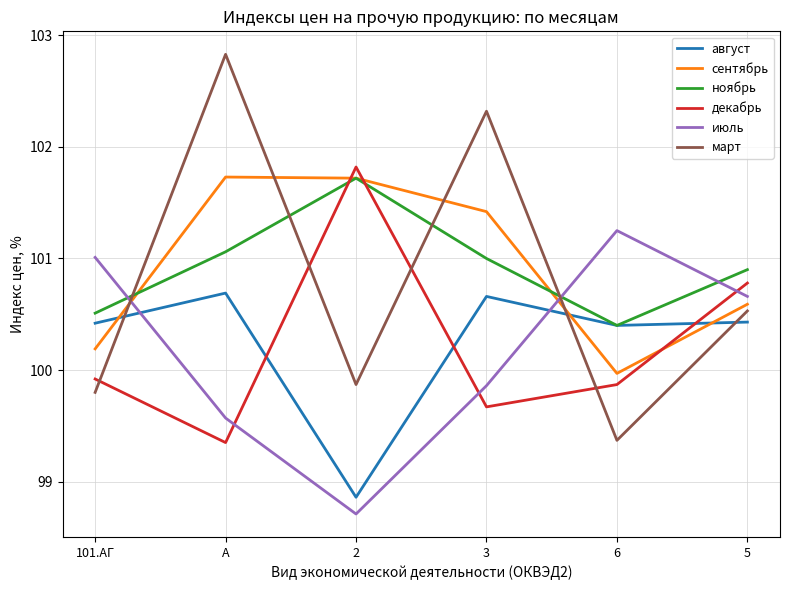

True or false: декабрь has more than 1 points higher than both neighbors.

False